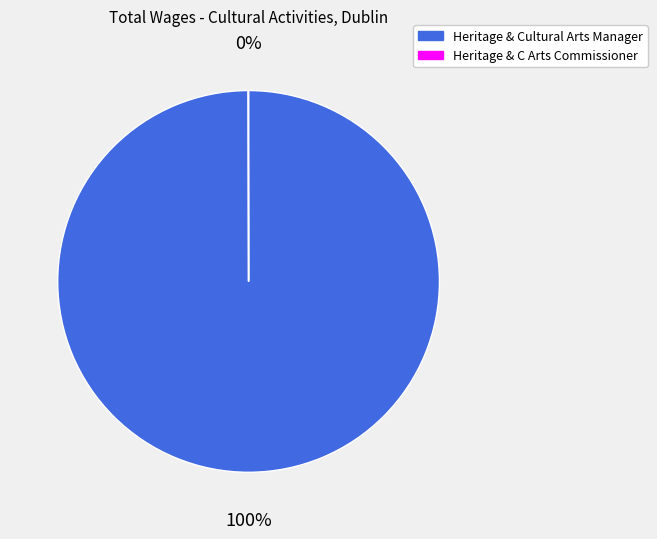

To the nearest percent, what is the average slice percentage?

50%